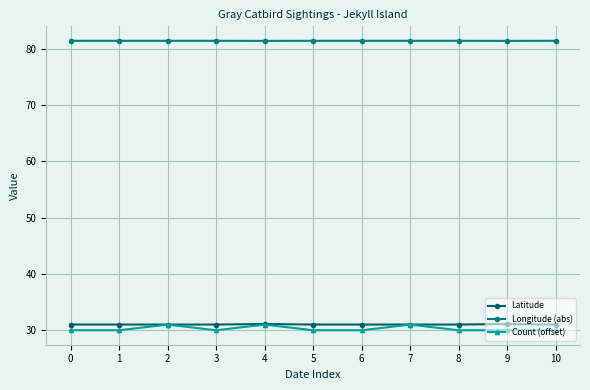

What is the total value across all series at 3?

142.4